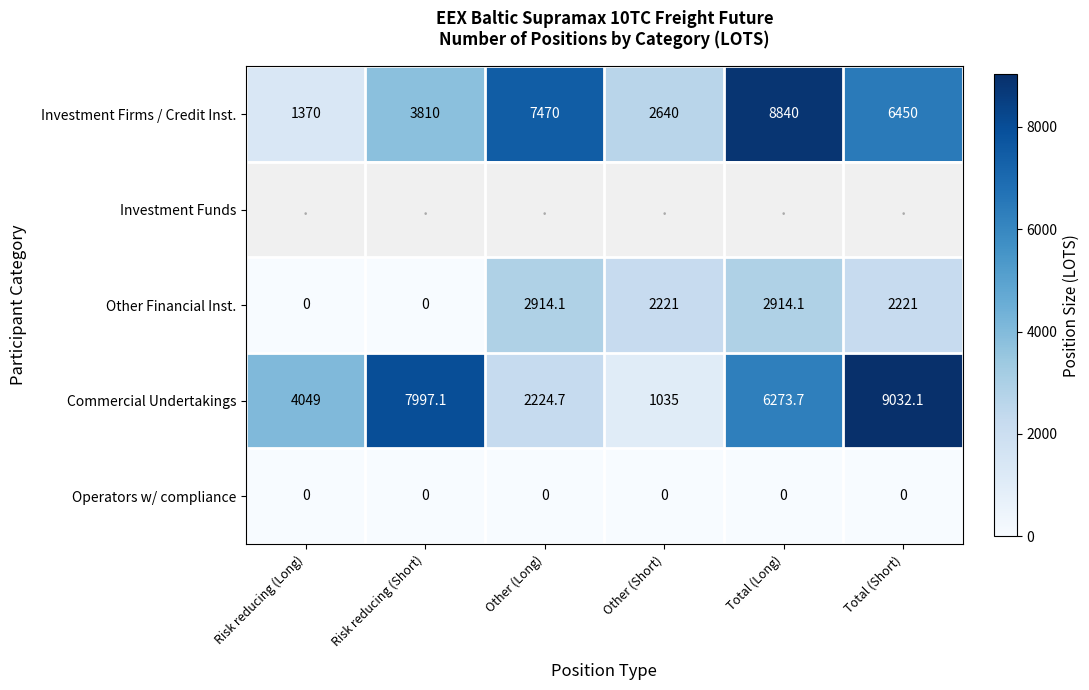

What is the highest value of the Other Financial Inst. series?

2914.1